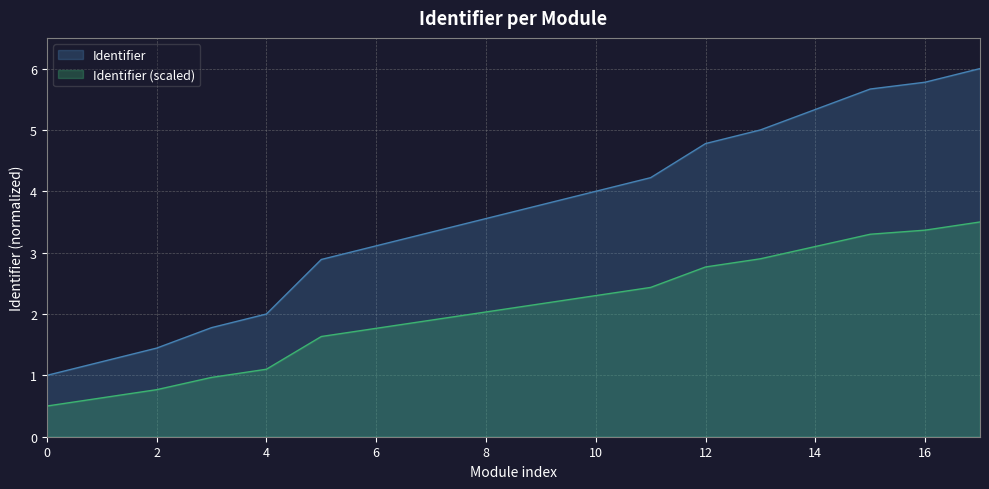

Which category has the lowest value in the Identifier series?

0